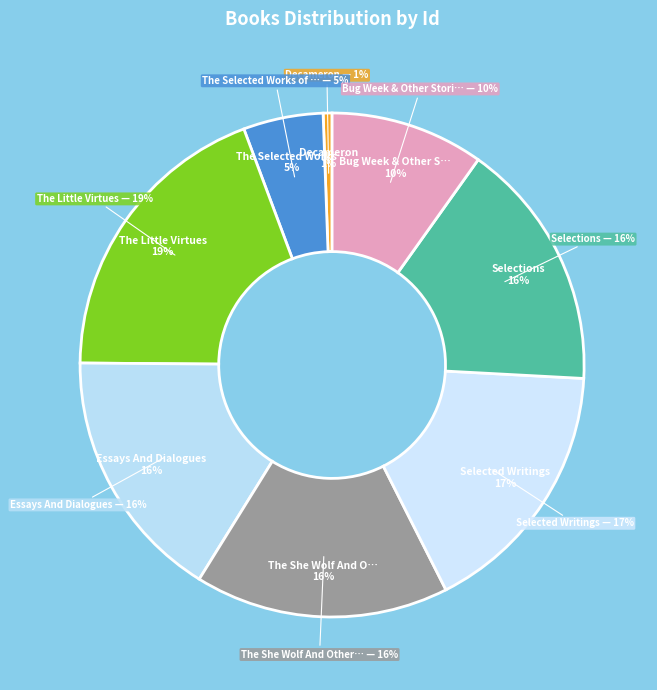

Which slice is the largest?

The Little Virtues